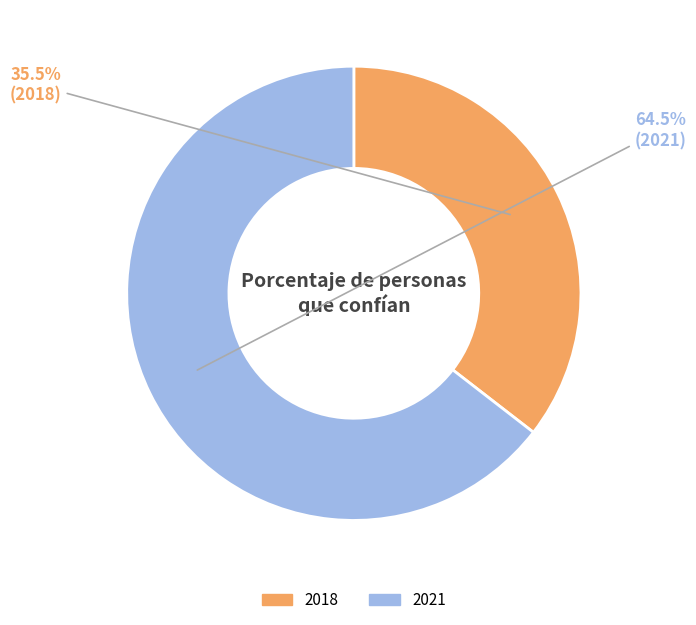

To the nearest percent, what is the difference between the largest and smallest slice percentages?

29%